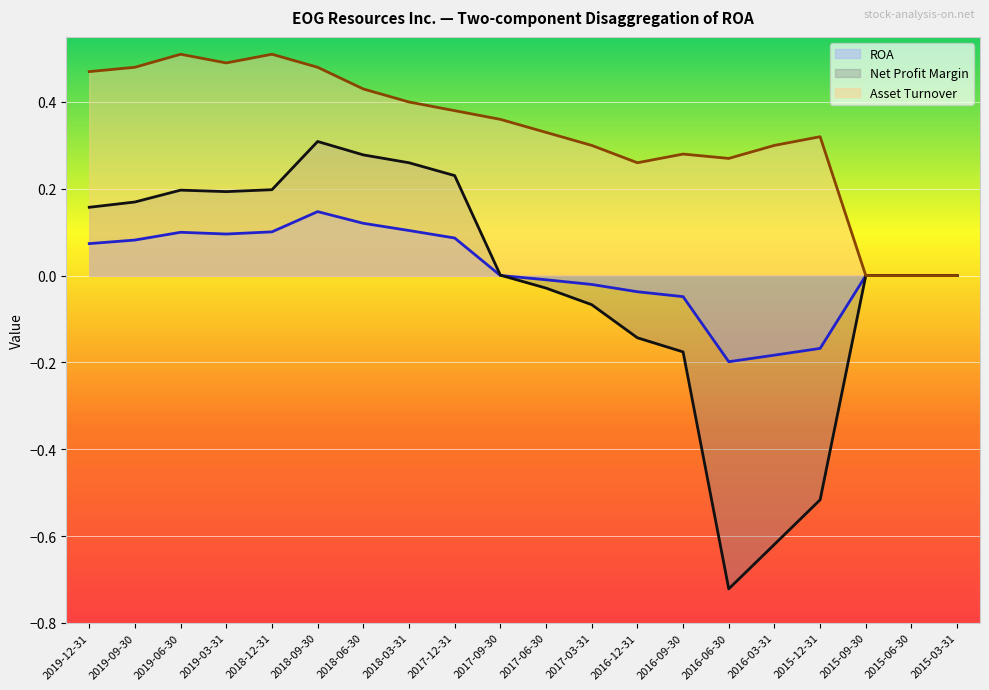

What is the average value of the Asset Turnover series?

0.3